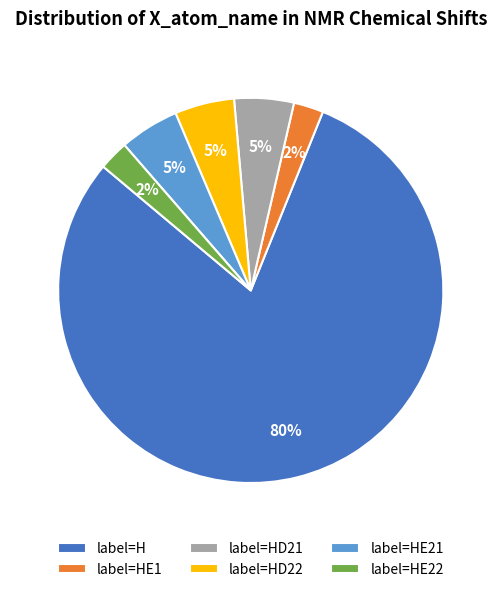

Combined, do label=HD21 and label=HE1 account for over 50%?

No